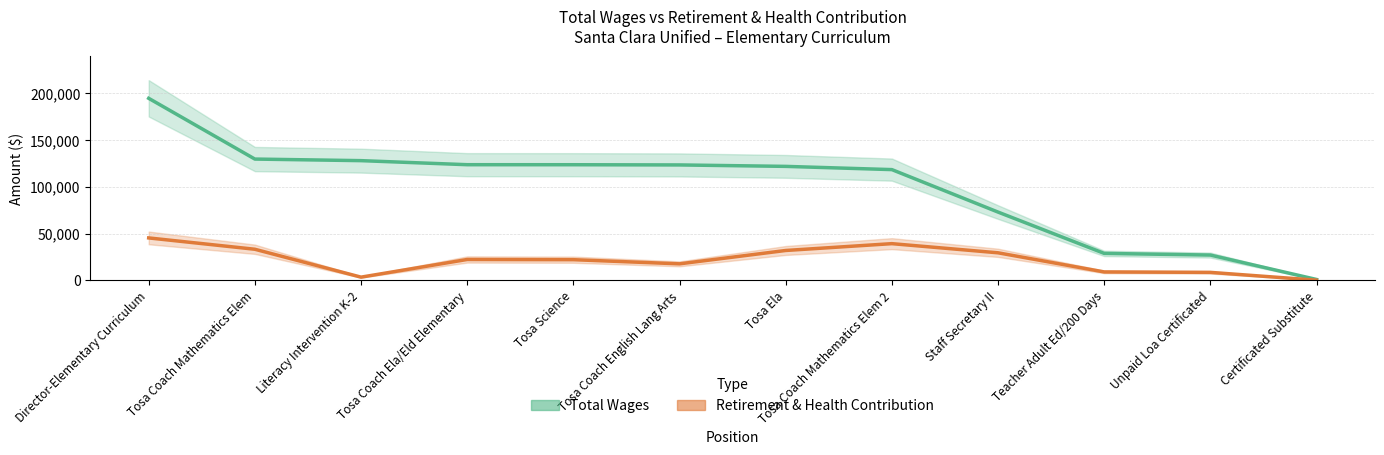

Rank the categories by Retirement & Health Contribution value from highest to lowest.

Director-Elementary Curriculum, Tosa Coach Mathematics Elem 2, Tosa Coach Mathematics Elem, Tosa Ela, Staff Secretary II, Tosa Coach Ela/Eld Elementary, Tosa Science, Tosa Coach English Lang Arts, Teacher Adult Ed/200 Days, Unpaid Loa Certificated, Literacy Intervention K-2, Certificated Substitute